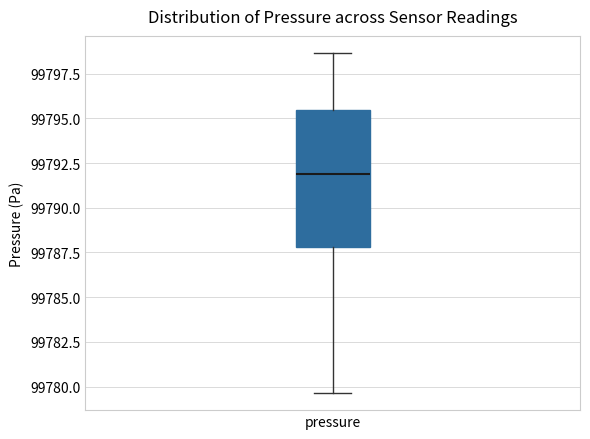

Read this box plot against the y-axis: the position of the median line, the range covered by the box, and the ends of both whiskers. The values are not printed on the chart, so give them approximately, as read against the axis.

median 99792.0, box 99788.0 to 99795.5, whiskers 99779.5 to 99798.5